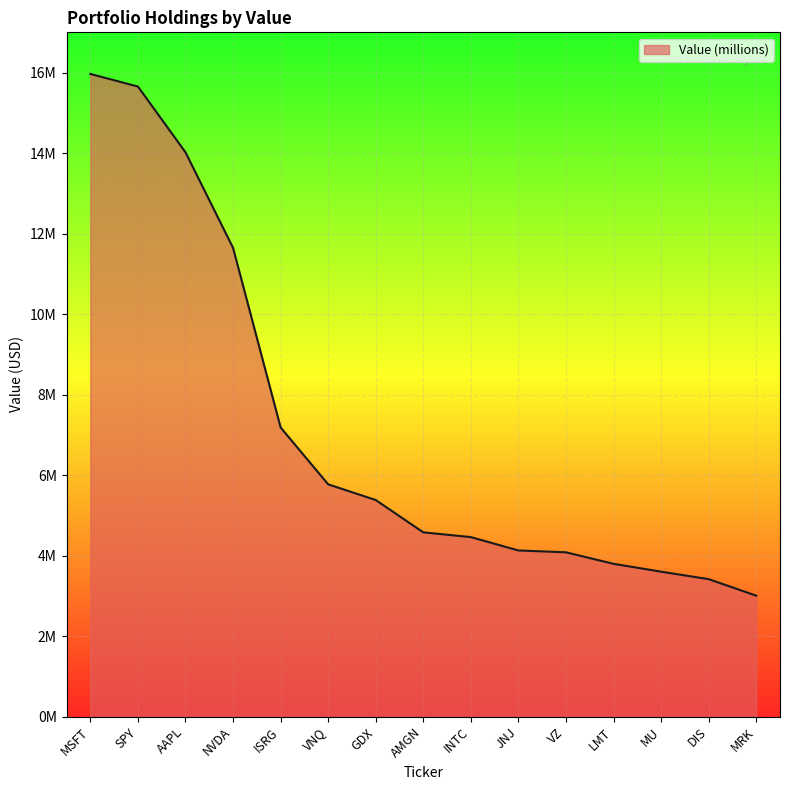

Where does the data first go above 4576000?

MSFT